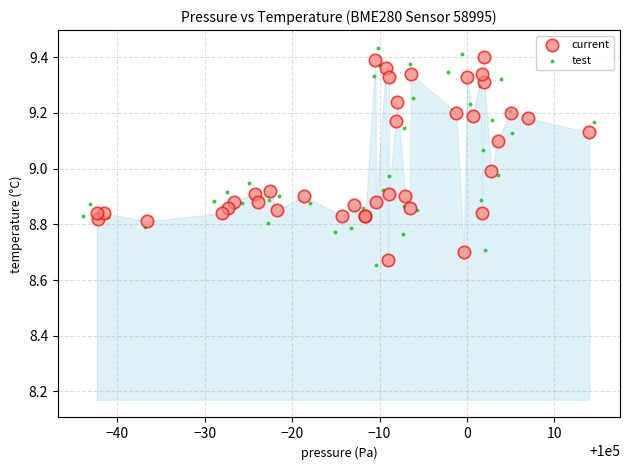

Which series has the largest Y range (max minus min)?

test